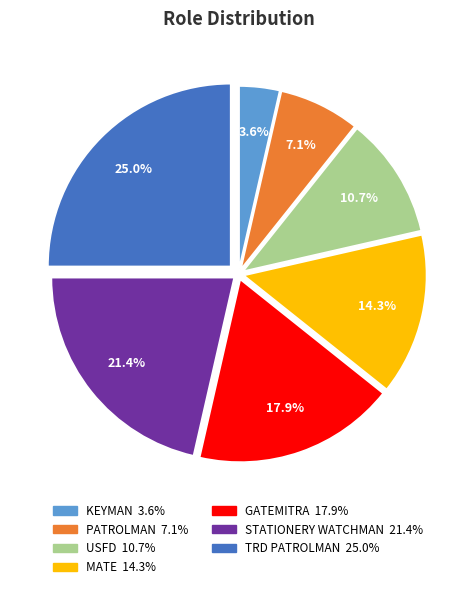

How many segments does this pie chart have?

7